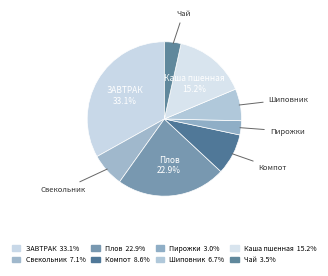

How many slices are in this pie chart?

8